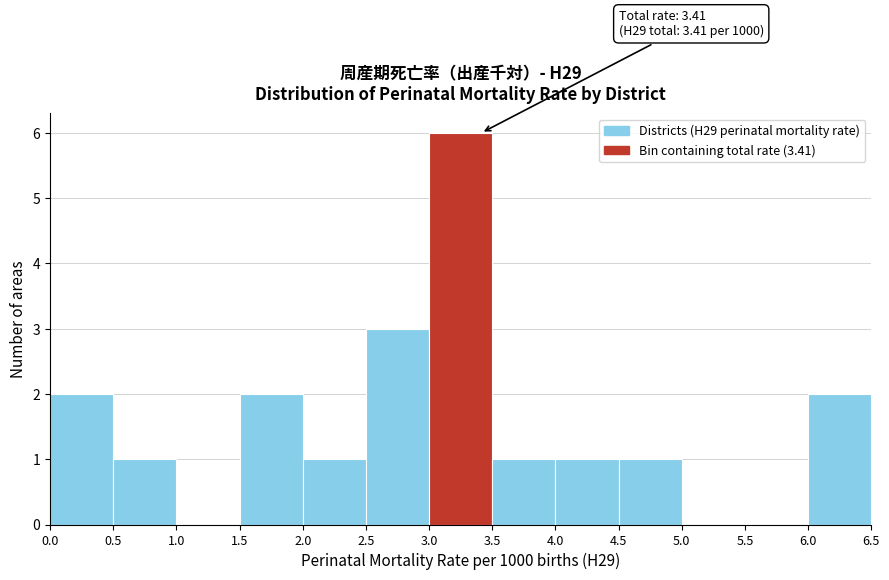

Over which range of the x-axis is the bar tallest?

3.0 to 3.5